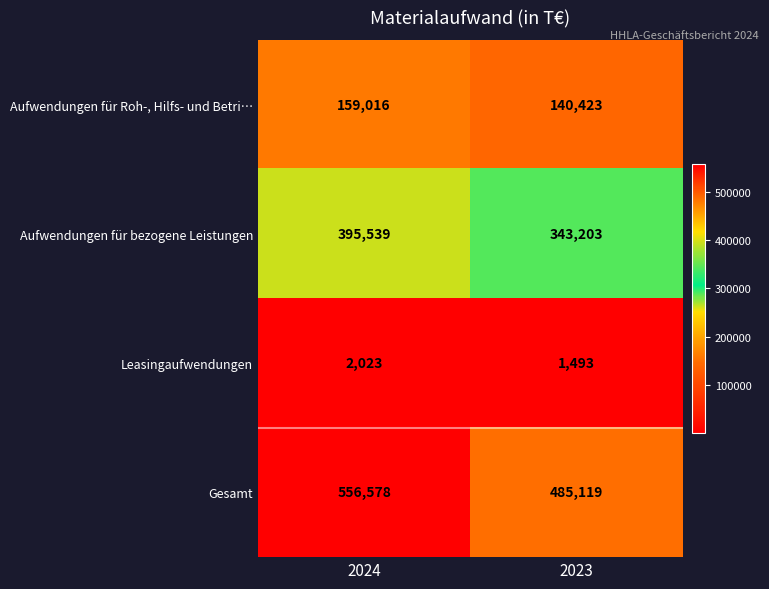

Between 2024 and 2023, which series saw the biggest shift?

Gesamt